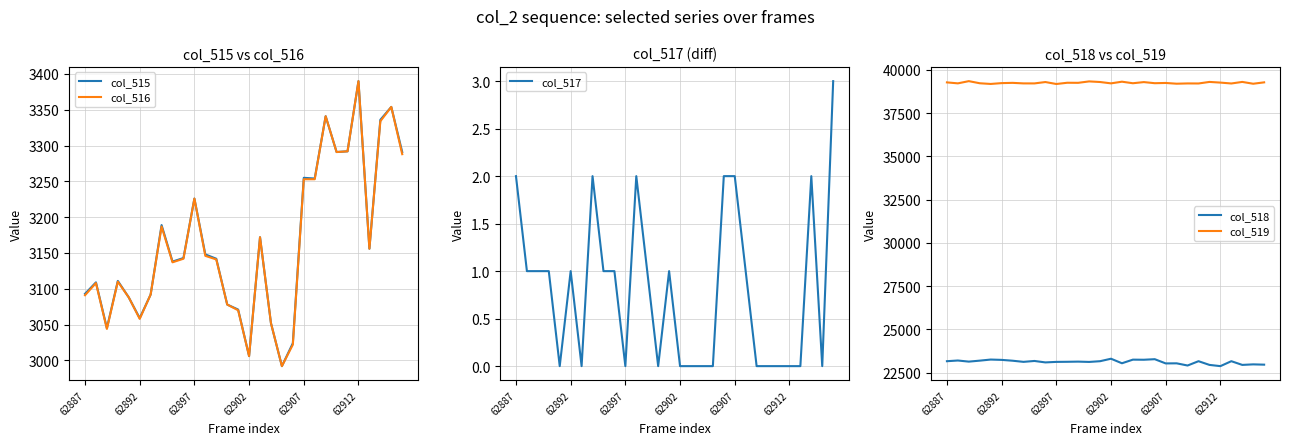

Count the number of categories in the chart.

30